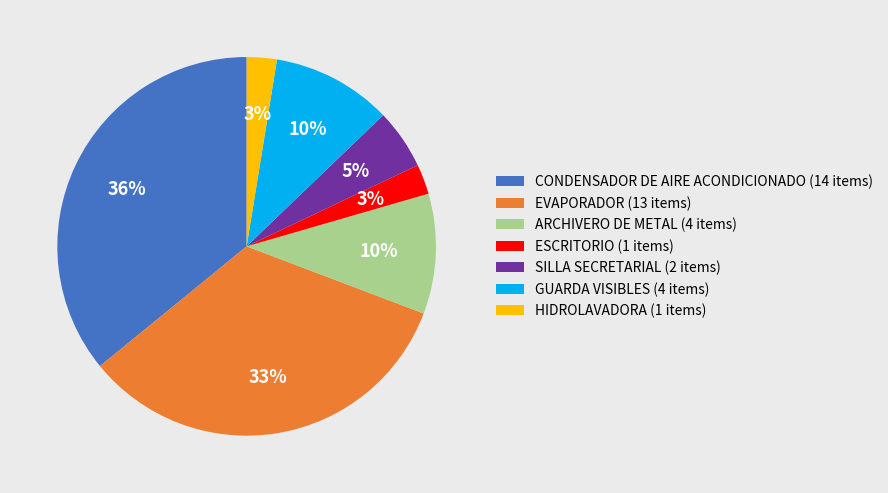

True or false: ARCHIVERO DE METAL accounts for 1% of the total.

False